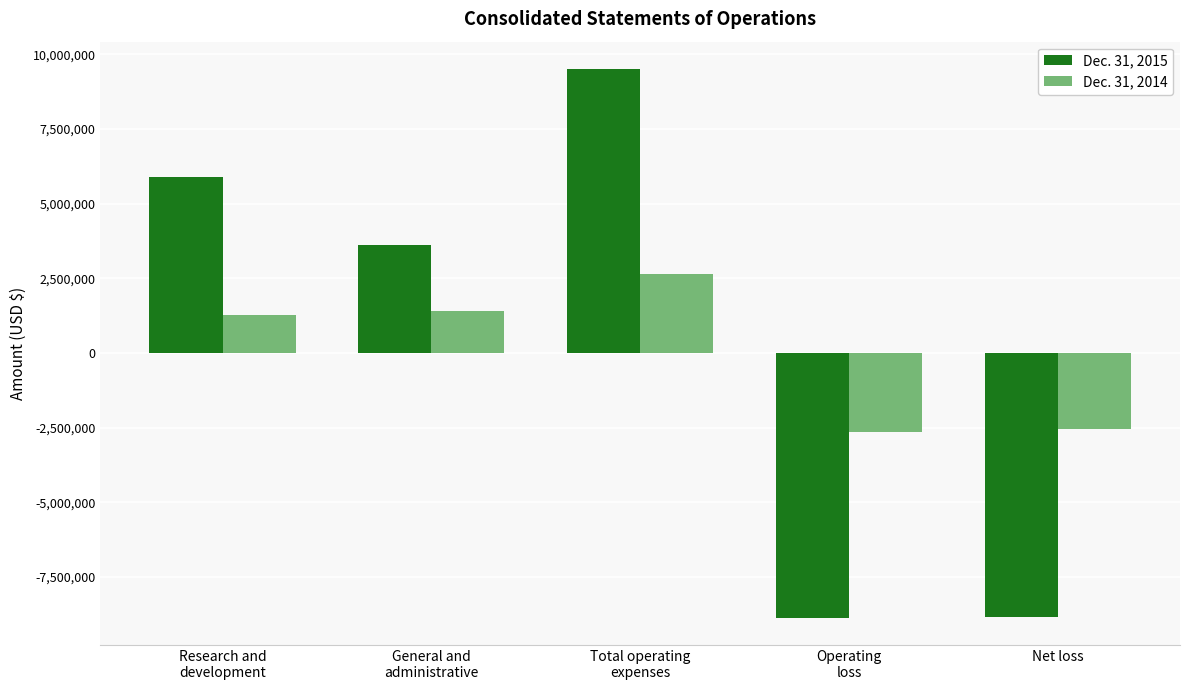

At how many categories does at least one series exceed 499459?

3